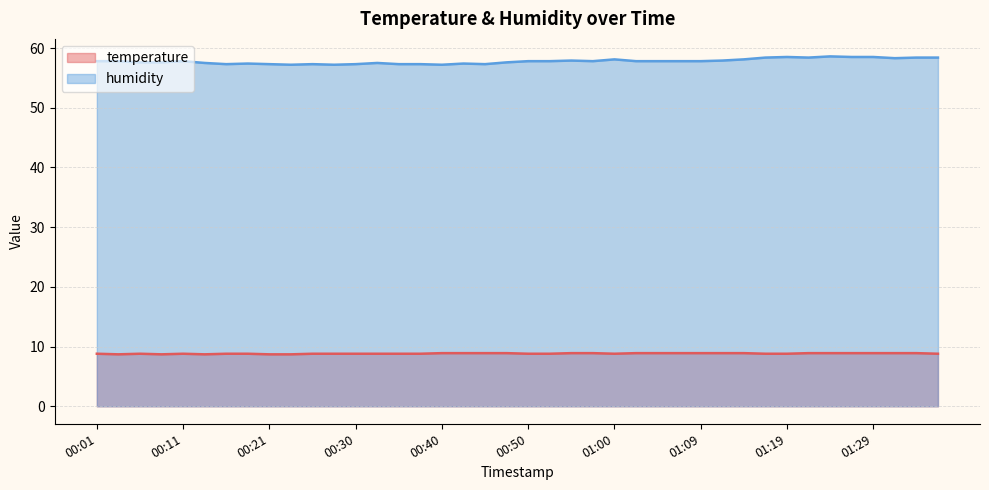

True or false: humidity has more than 1 interior local peaks.

True